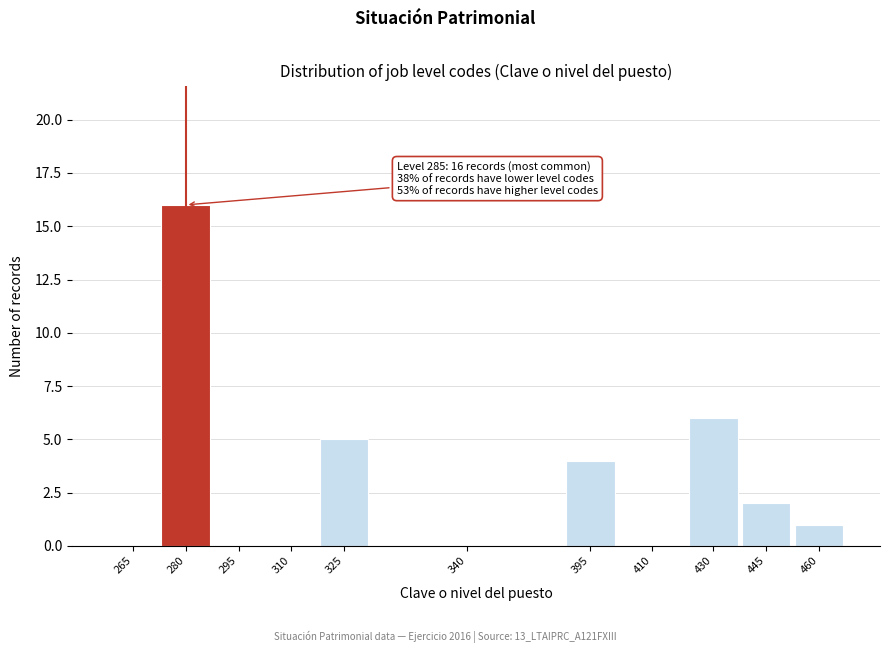

Reading left to right, list all the values displayed in this chart.

265=0	280=16	295=0	310=0	325=5	340=0	395=4	410=0	430=6	445=2	460=1